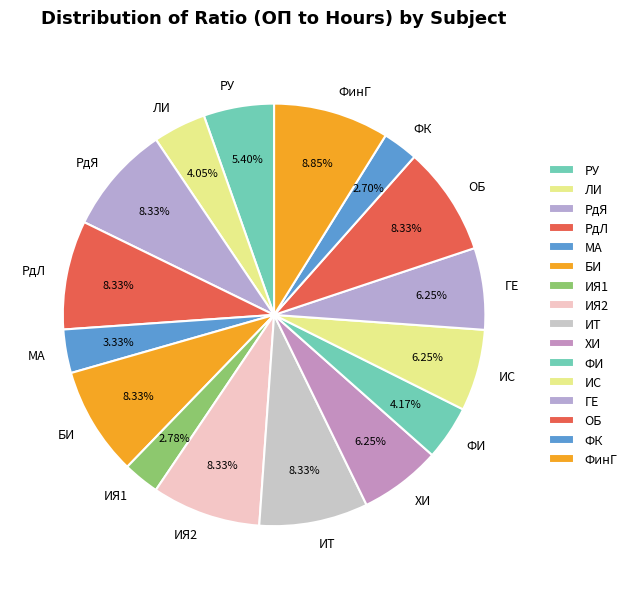

Does any single category account for the majority?

No